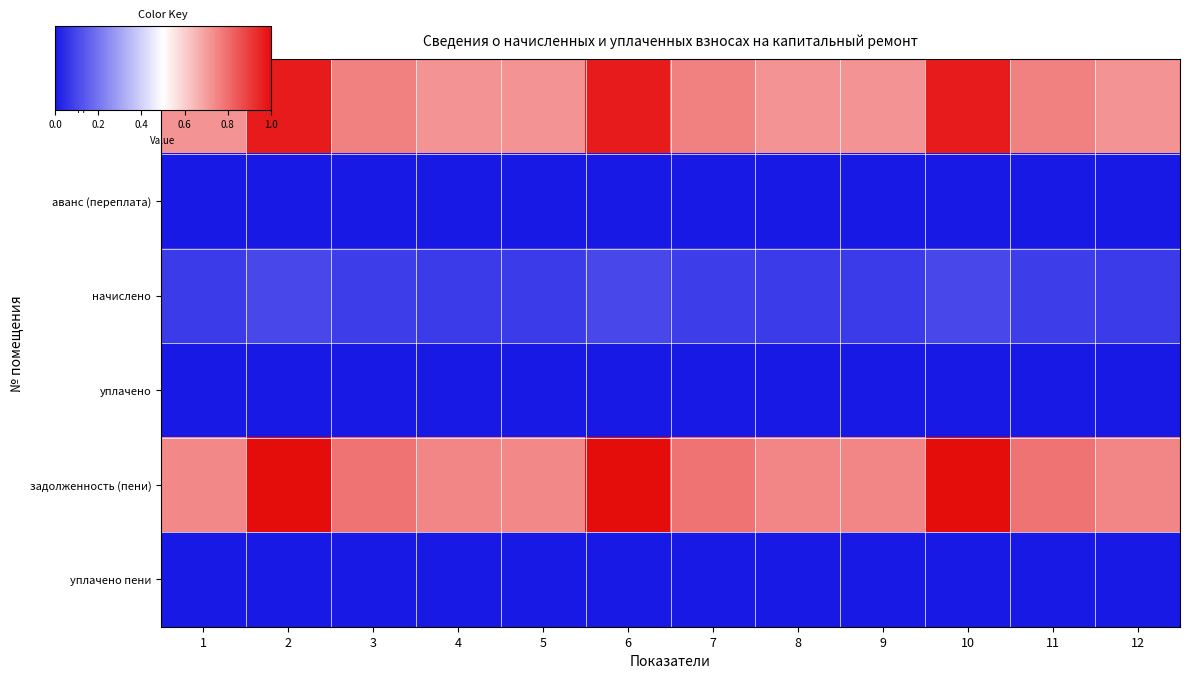

Between 6 and 12, which series saw the biggest shift?

задолженность (пени)